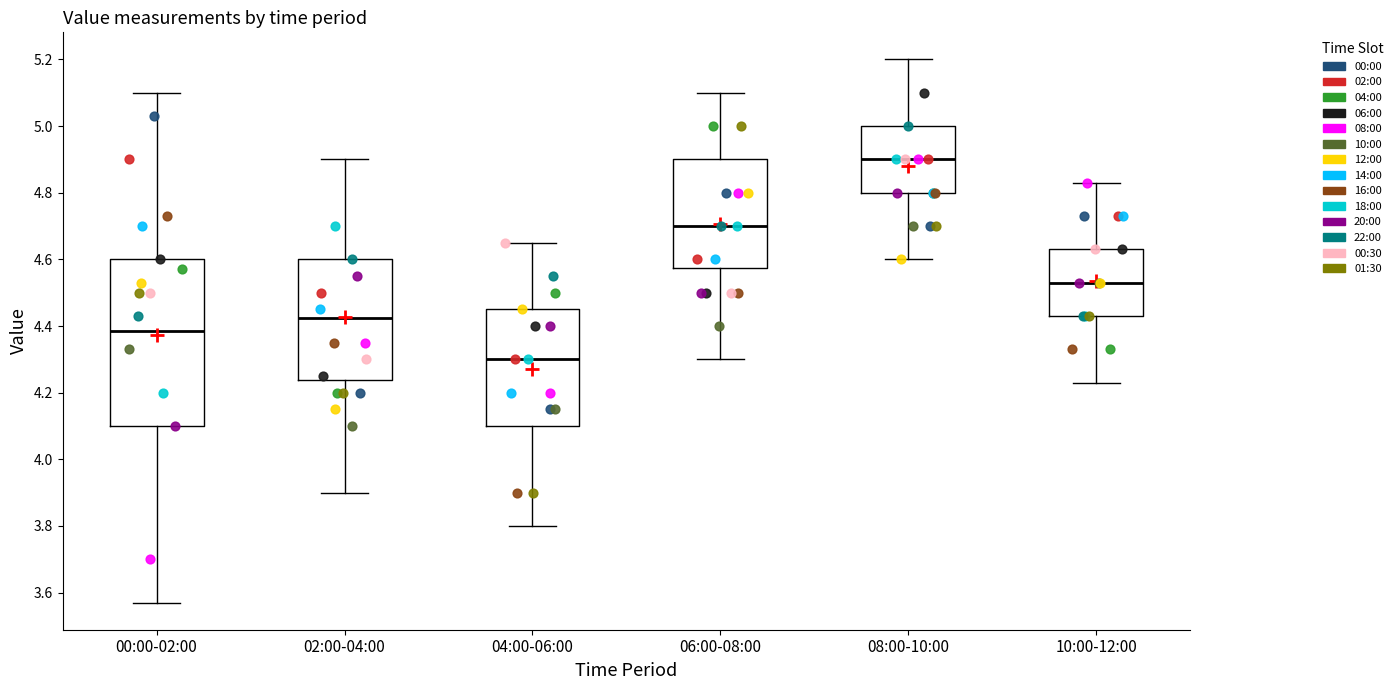

Reading left to right, transcribe this box plot: for each box, give where its median line is, the range the box spans, and where its two whiskers end, as read against the y-axis. The values are not printed on the chart, so give them approximately, as read against the axis.

00:00-02:00: median 4.38, box 4.10 to 4.60, whiskers 3.58 to 5.10
02:00-04:00: median 4.42, box 4.24 to 4.60, whiskers 3.90 to 4.90
04:00-06:00: median 4.30, box 4.10 to 4.46, whiskers 3.80 to 4.66
06:00-08:00: median 4.70, box 4.58 to 4.90, whiskers 4.30 to 5.10
08:00-10:00: median 4.90, box 4.80 to 5.00, whiskers 4.60 to 5.20
10:00-12:00: median 4.54, box 4.44 to 4.64, whiskers 4.24 to 4.84